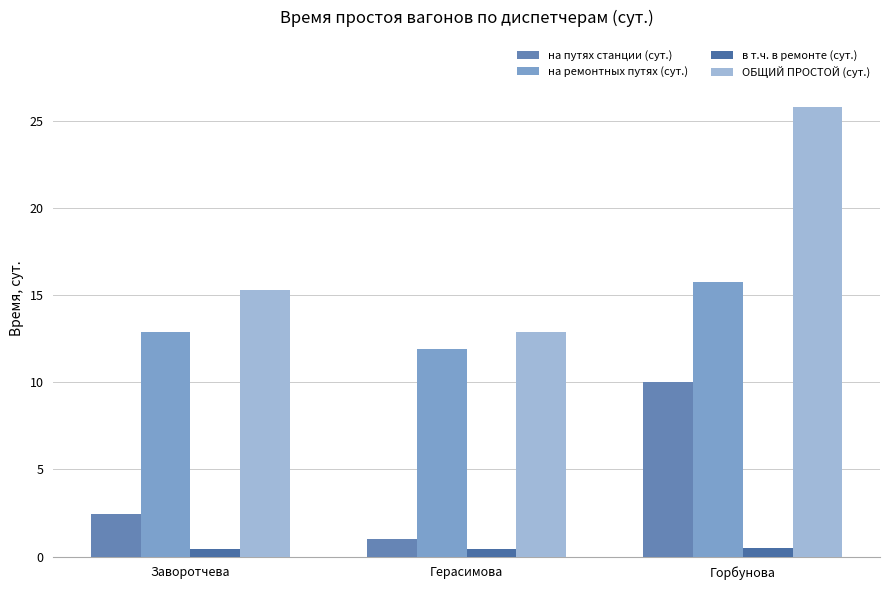

At which category is the sum across all series the highest?

Горбунова